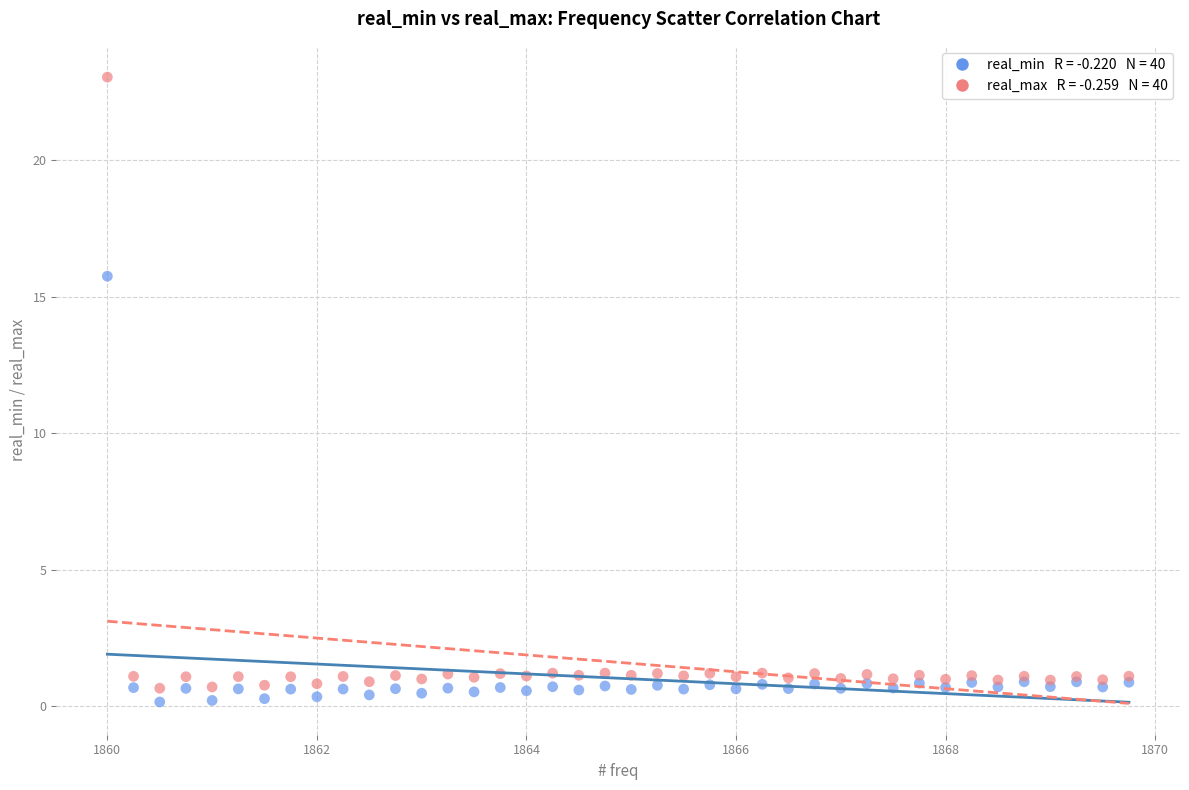

Across all series, what Y value is closest to 11?

15.8